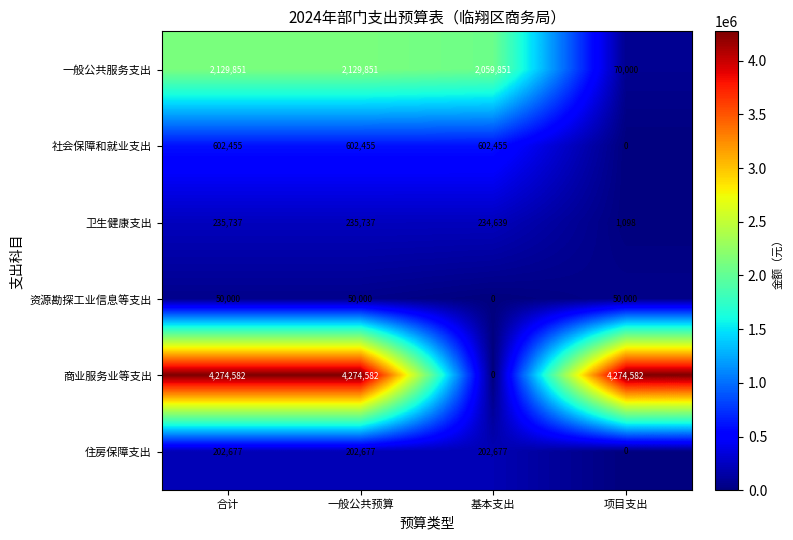

Which series changed the most between 一般公共预算 and 基本支出?

商业服务业等支出